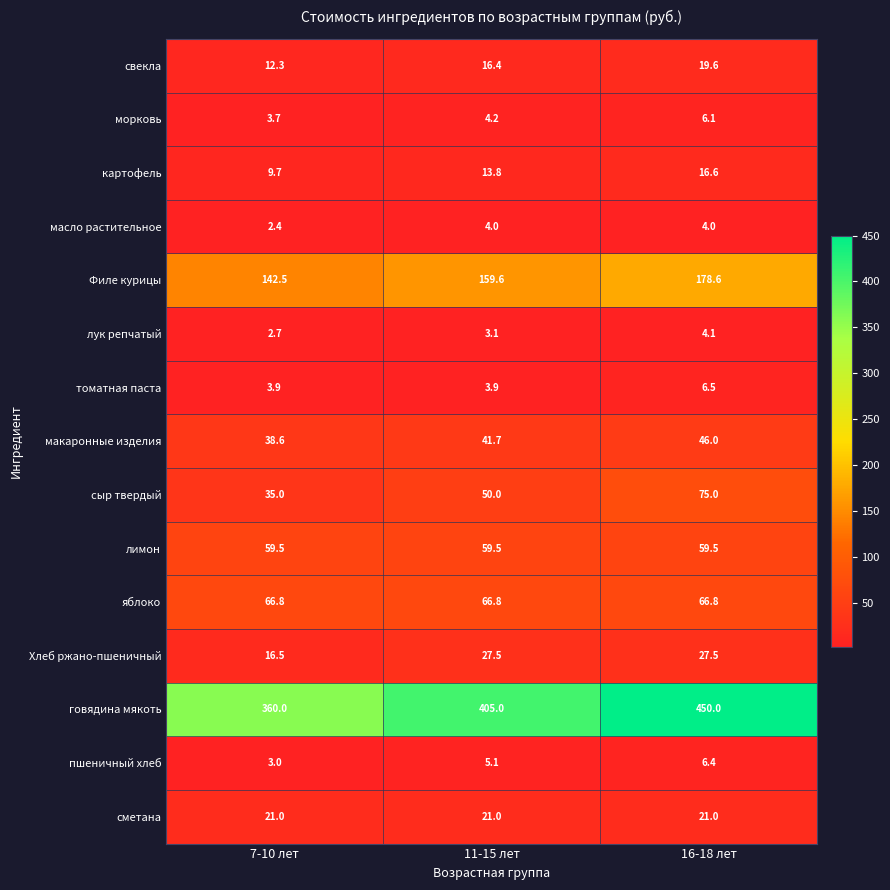

What is the difference between the highest and lowest values at 7-10 лет?

357.6